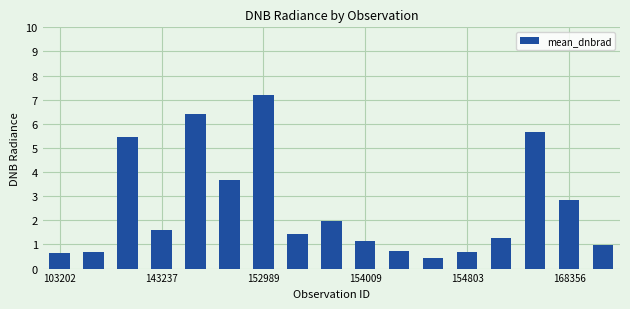

What is the smallest value displayed?

0.4